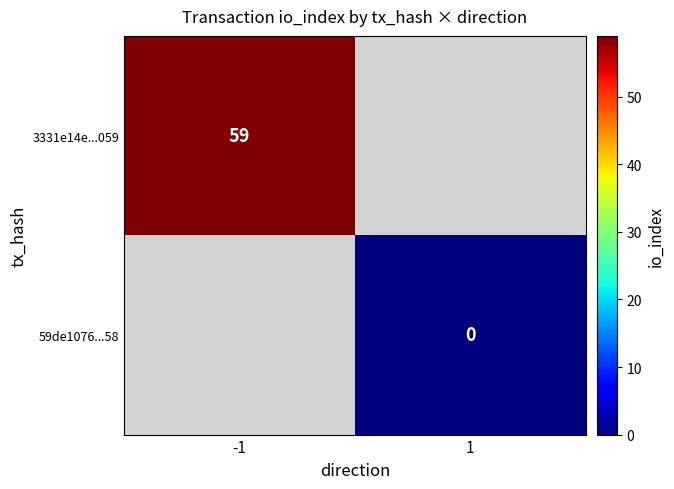

Is the value of 59de1076...58 at 1 greater than the value of 3331e14e...059 at -1?

No